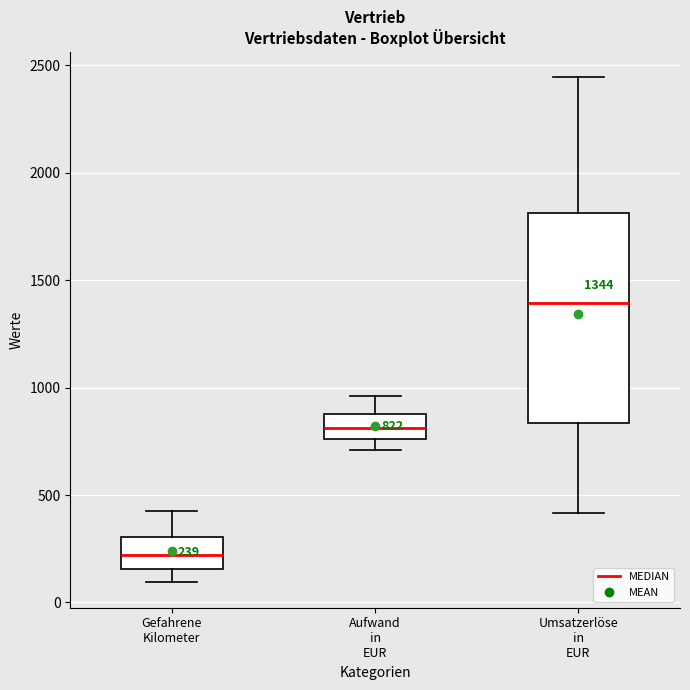

Comparing the boxes themselves (not the whiskers), which one is the tallest?

Umsatzerlöse in EUR